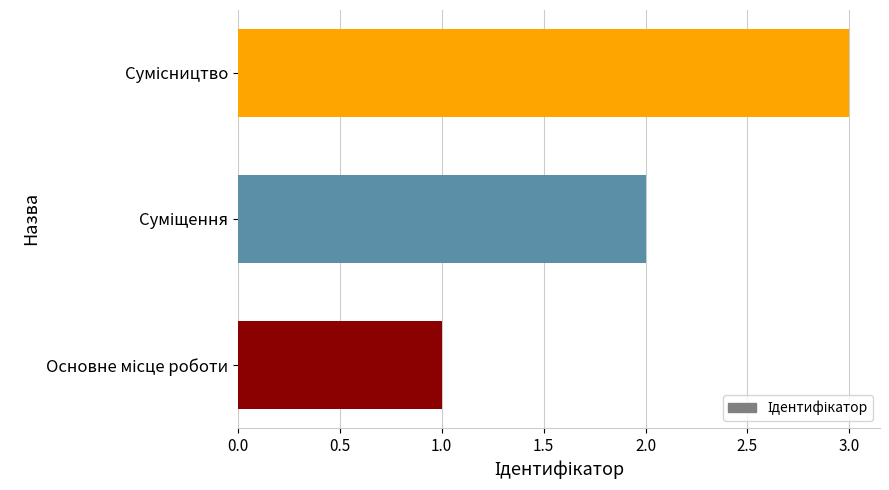

What is the greatest value displayed?

3